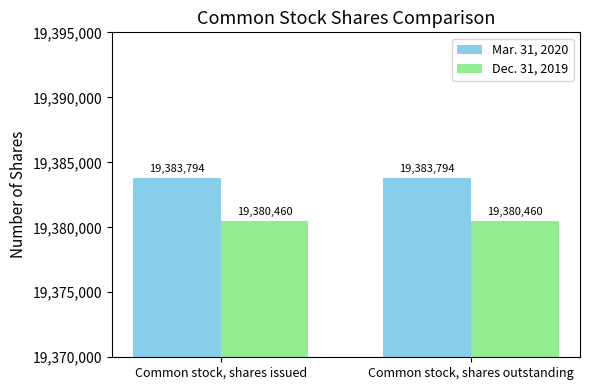

Rank the series by their maximum value, from highest to lowest.

Mar. 31, 2020, Dec. 31, 2019